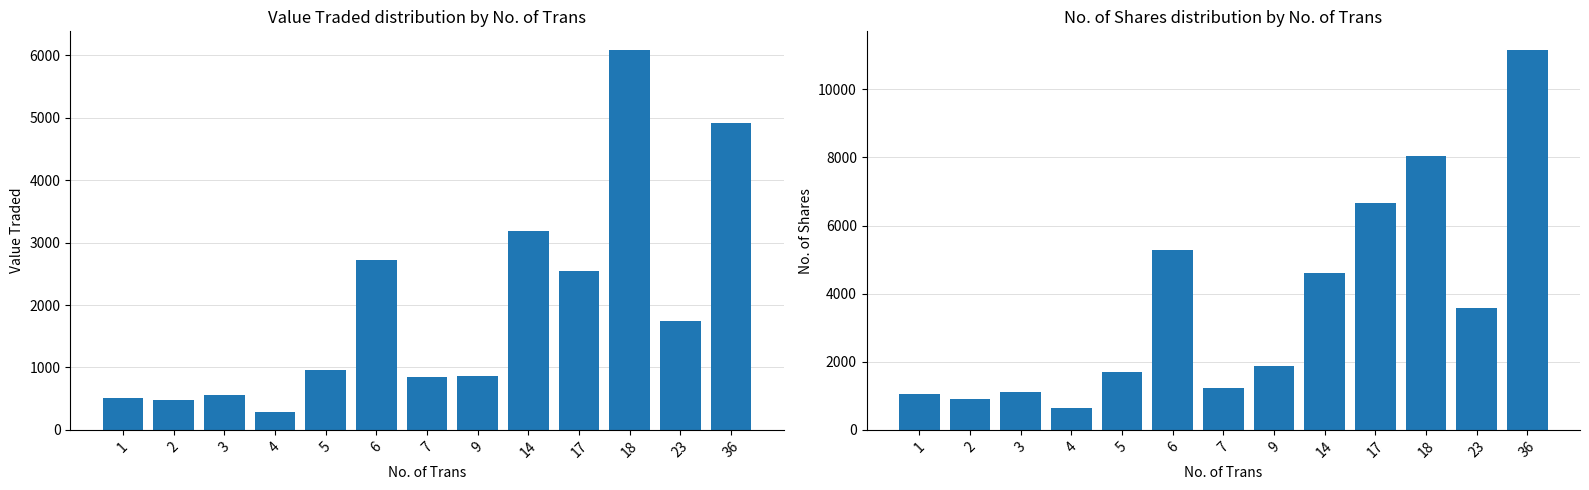

What are all the series names shown in the legend?

Value Traded, No. of Shares